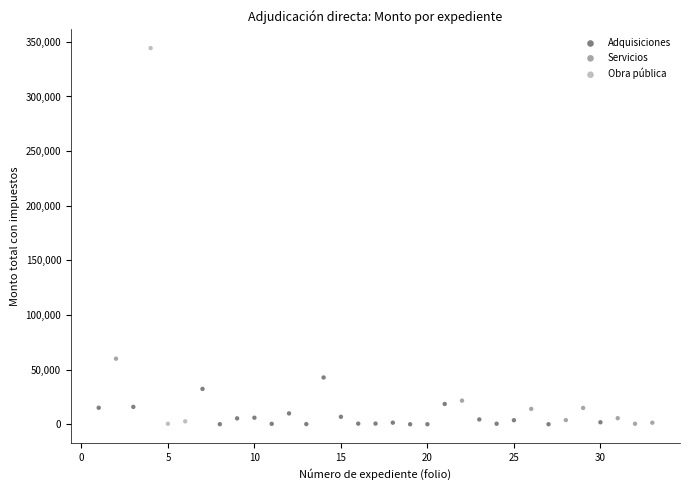

Which series has the largest Y range (max minus min)?

Obra pública